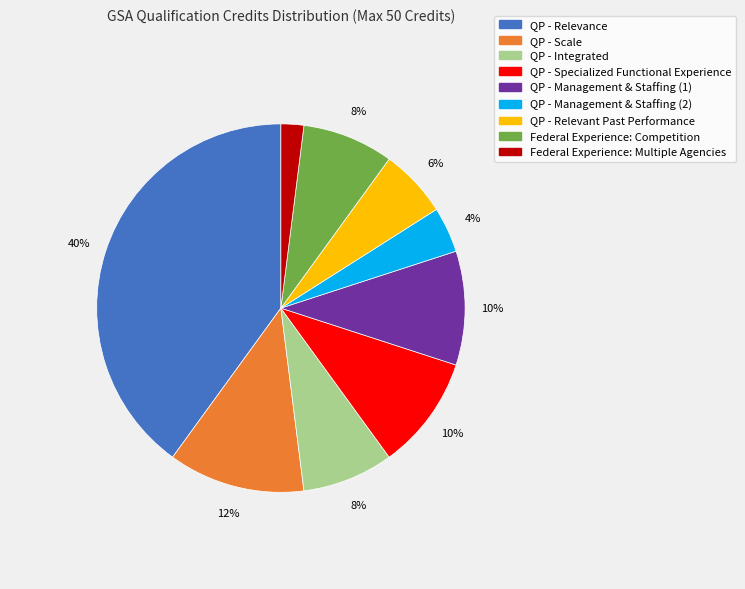

To the nearest percent, what is the combined percentage of QP - Integrated and Federal Experience: Multiple Agencies?

10%